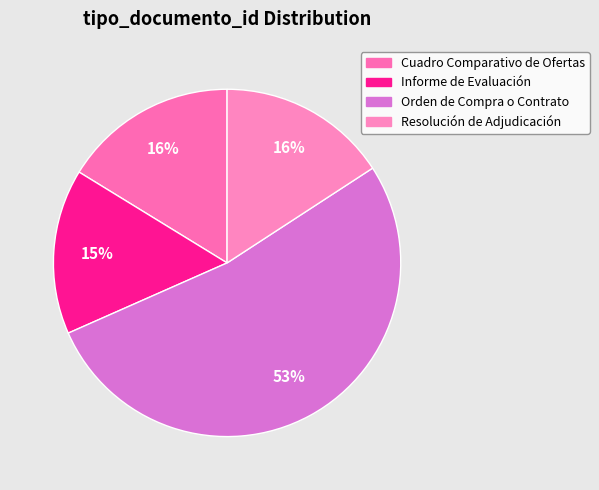

How many segments does this pie chart have?

4